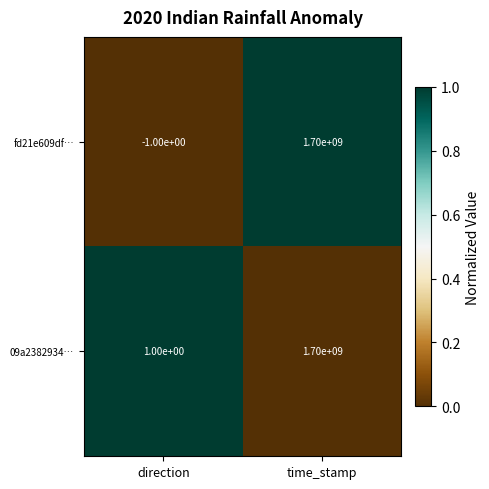

Where is fd21e609df… nearest to the value 849999999?

direction